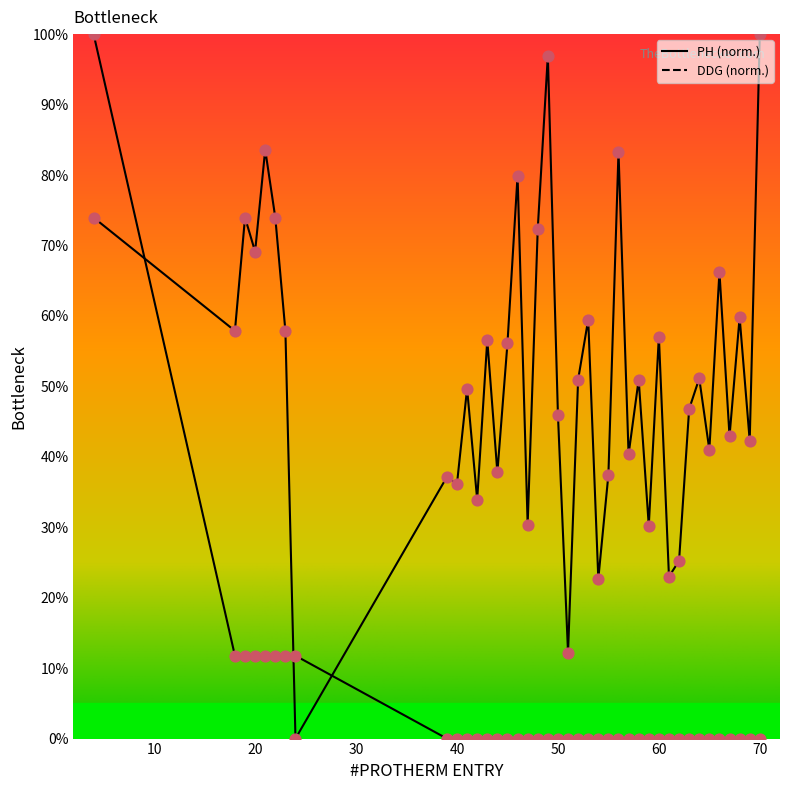

At which category is the sum across all series the highest?

4